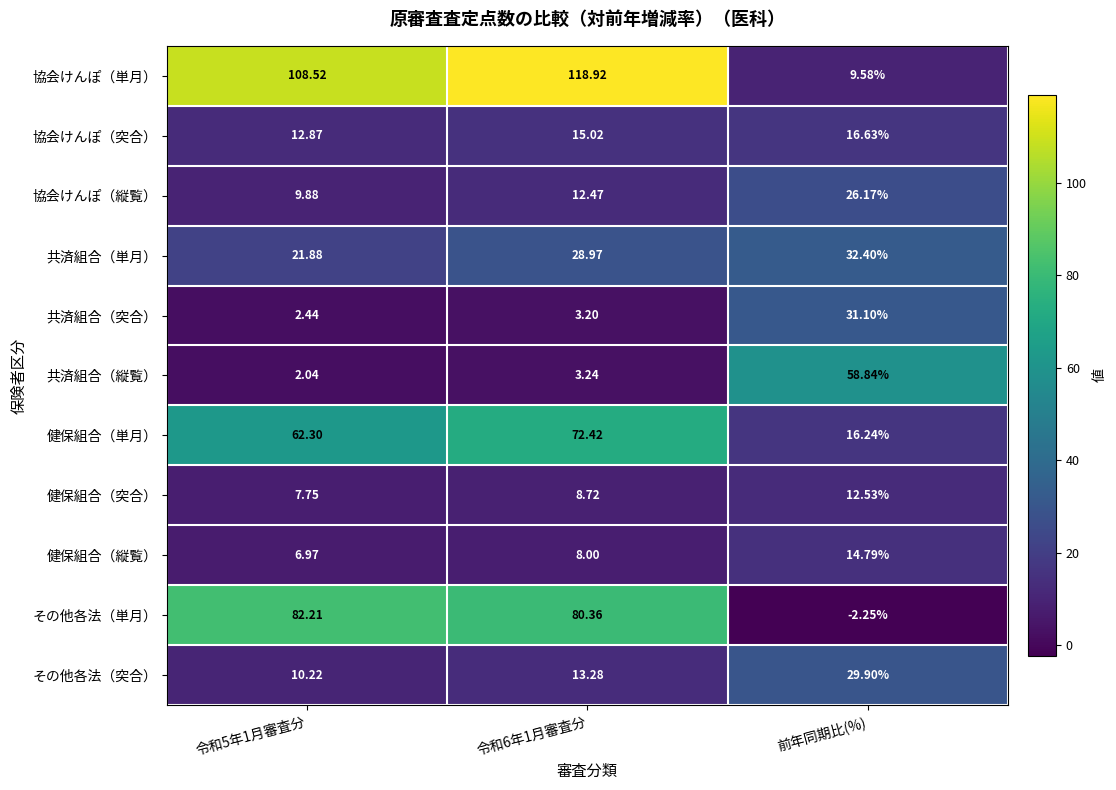

What is the difference between the highest and lowest values at 令和6年1月審査分?

115.7